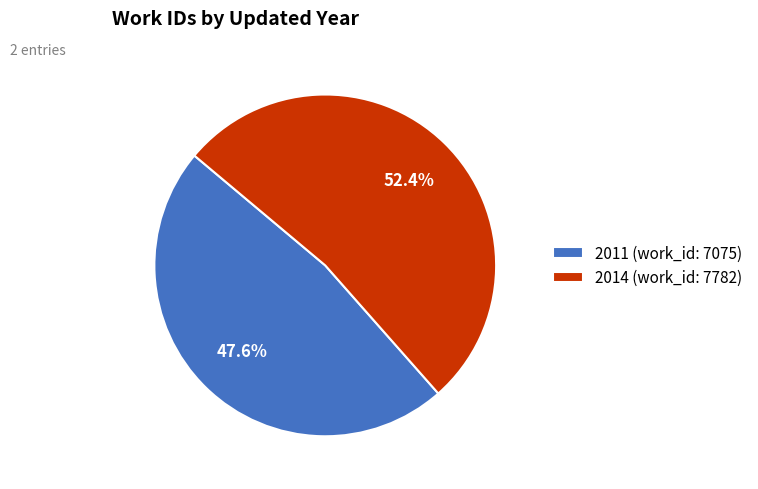

To the nearest percent, what portion does 2011 (work_id: 7075) represent?

48%